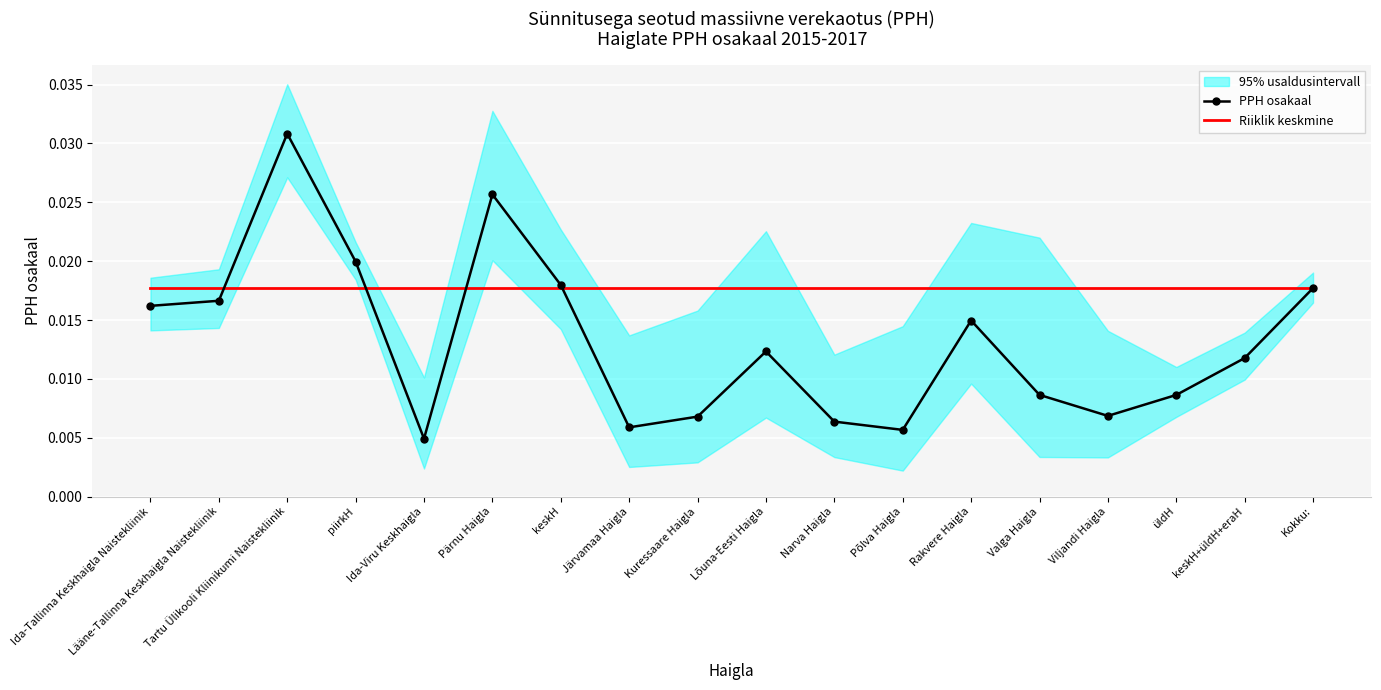

Where is PPH osakaal nearest to the value 0?

Ida-Viru Keskhaigla